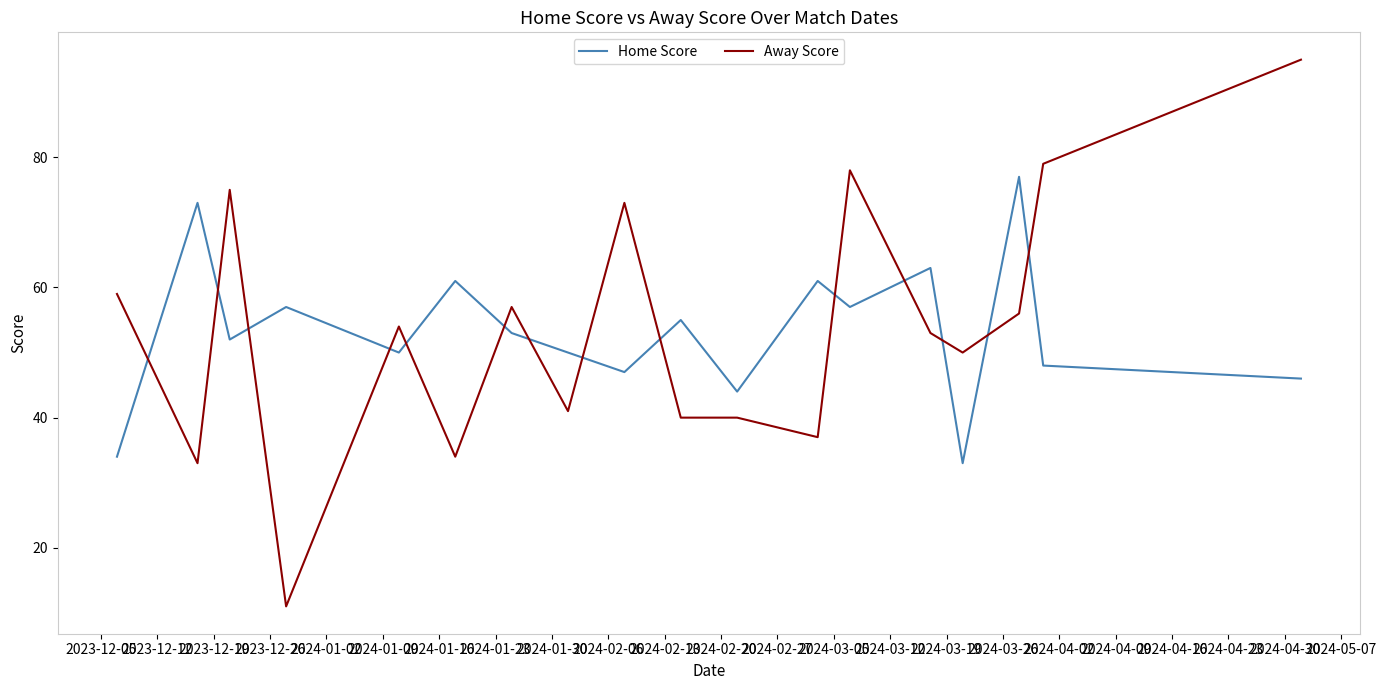

What is the difference between the maximum and minimum values in the Home Score series?

44